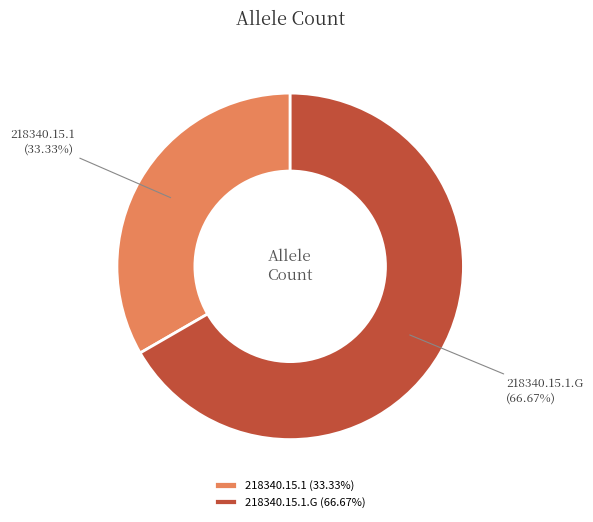

Which slice is the smallest?

218340.15.1